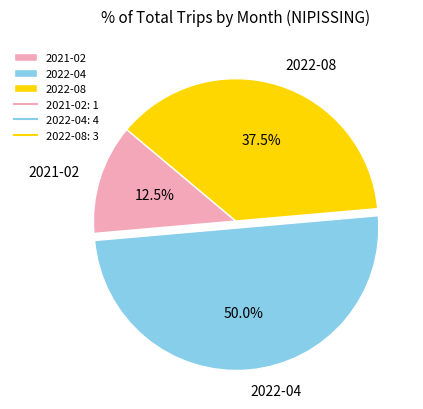

Which category has the biggest portion of the pie?

2022-04